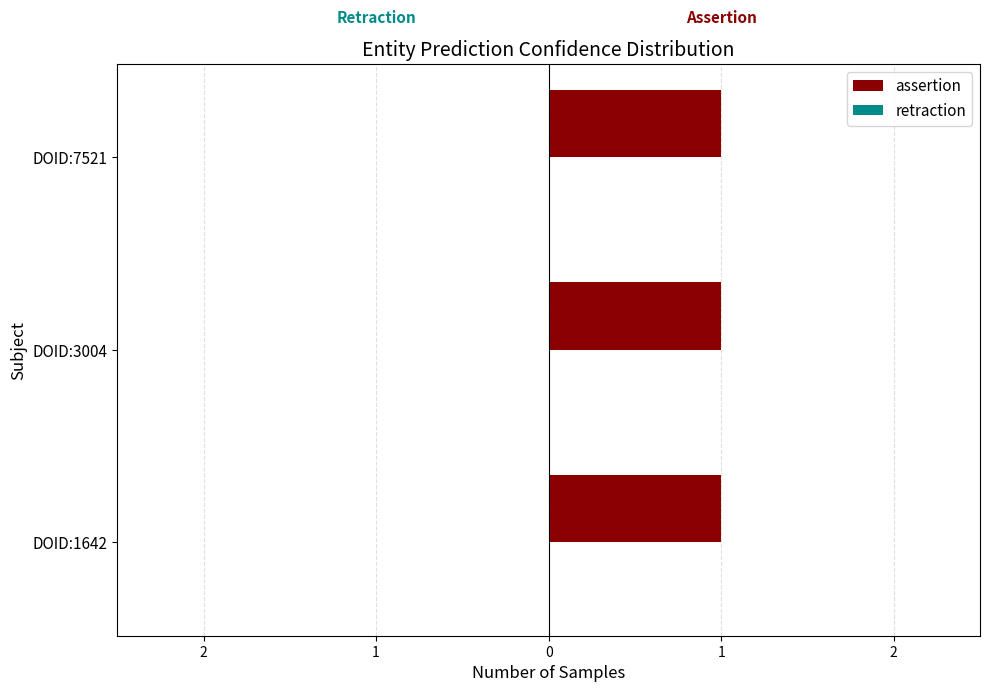

Between DOID:1642 and DOID:7521, which series saw the biggest shift?

assertion